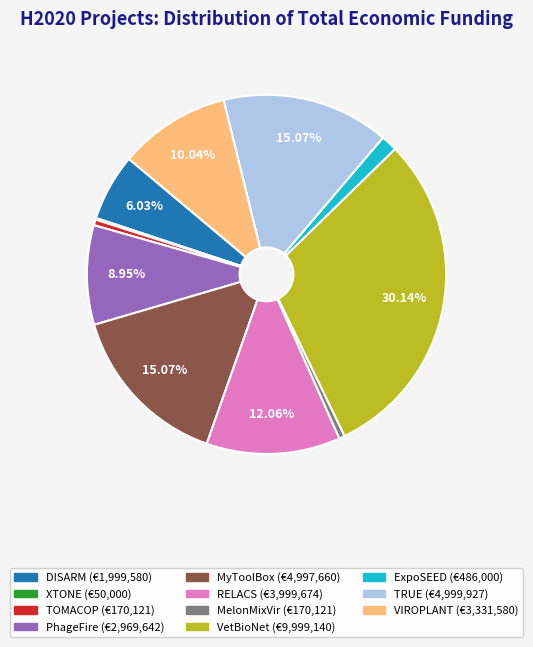

Which has a higher value, MelonMixVir or TRUE?

TRUE